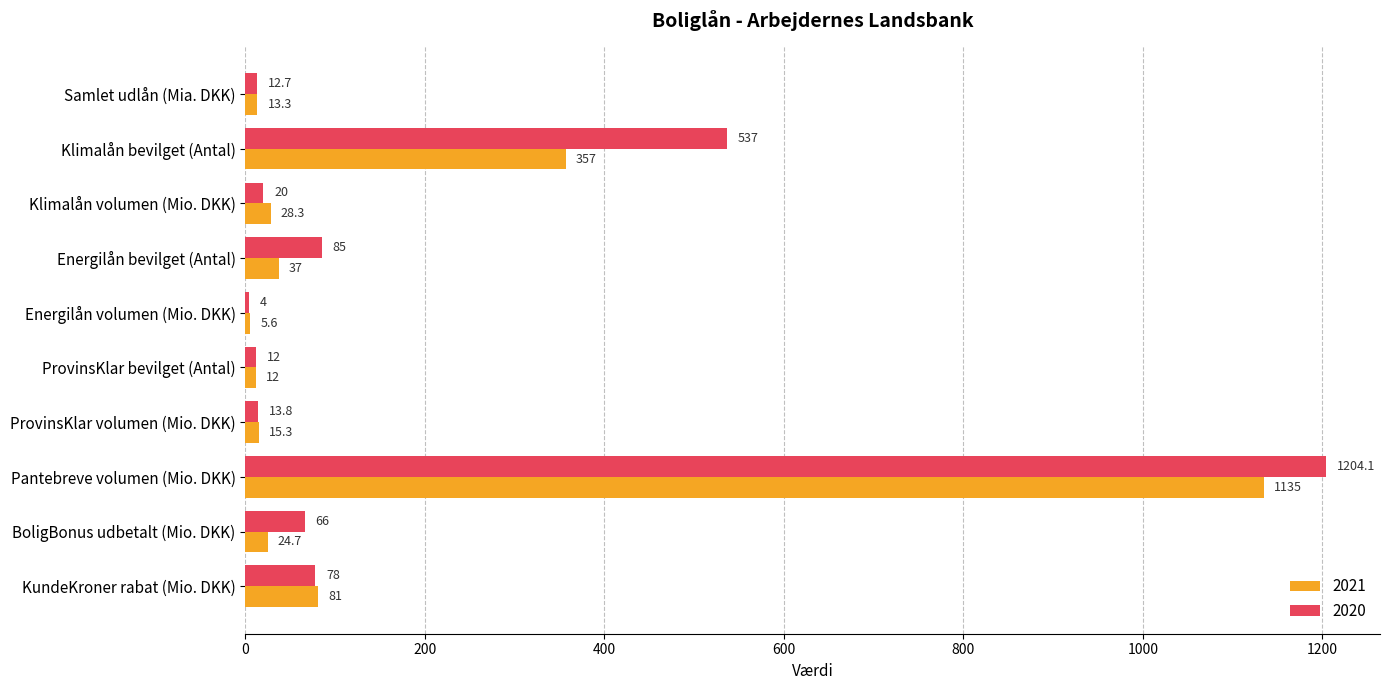

Is the value of 2021 at Energilån volumen (Mio. DKK) greater than the value of 2020 at Klimalån volumen (Mio. DKK)?

No